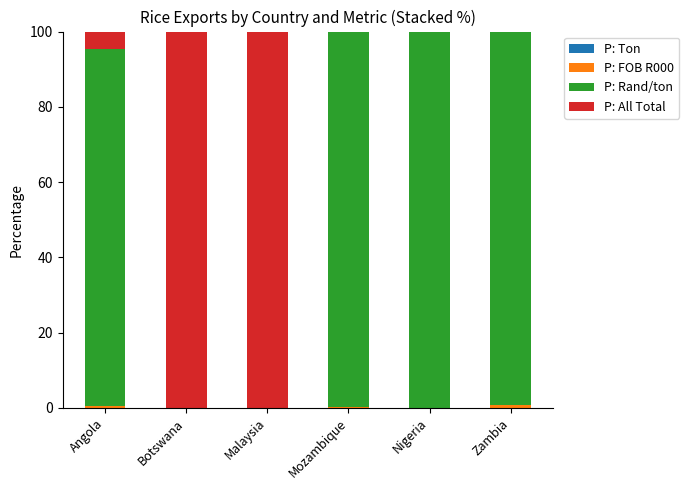

What is the total value across all series at Botswana?

100.0